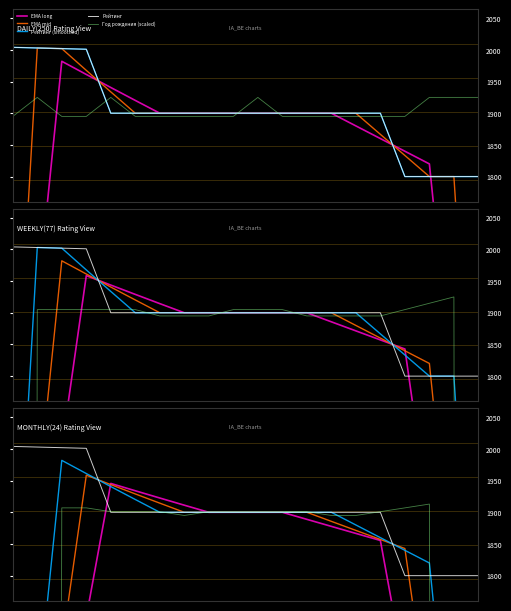

Count the number of data series in this chart.

5